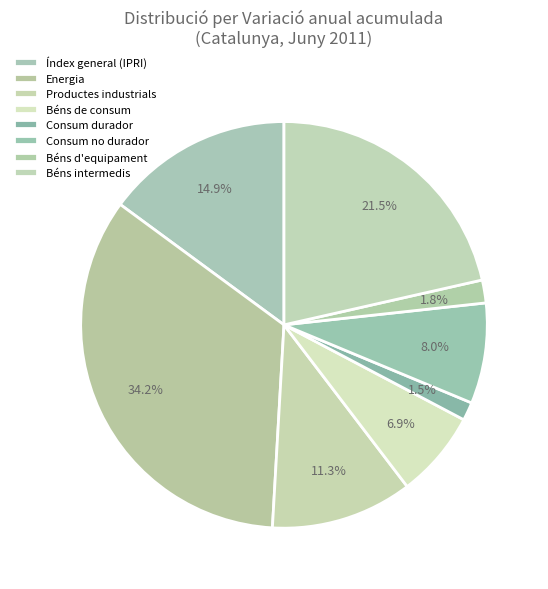

True or false: Consum no durador accounts for 8% of the total.

True